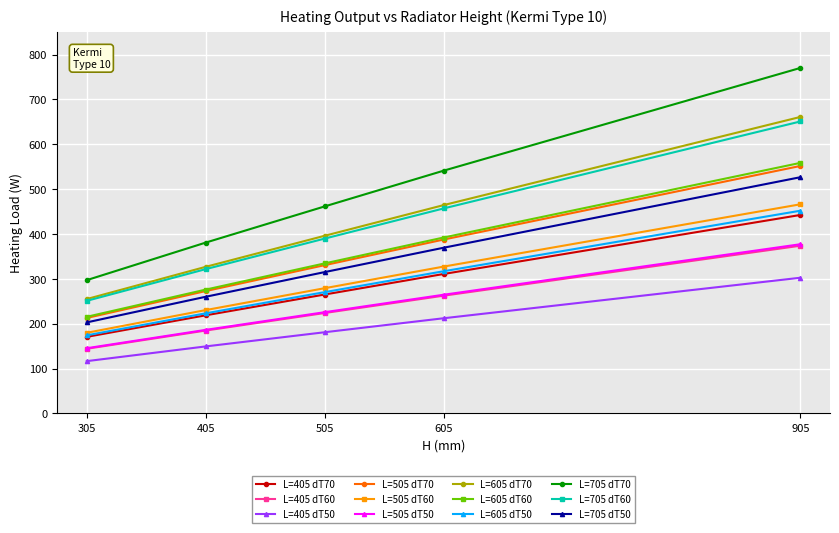

Which series has the largest total across all categories?

L=705 dT70